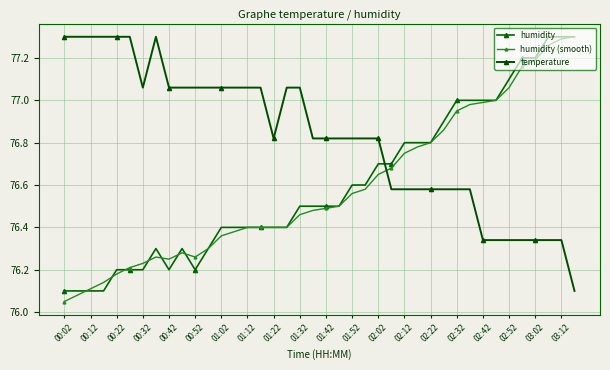

Is this an area chart (filled region under the line)?

No